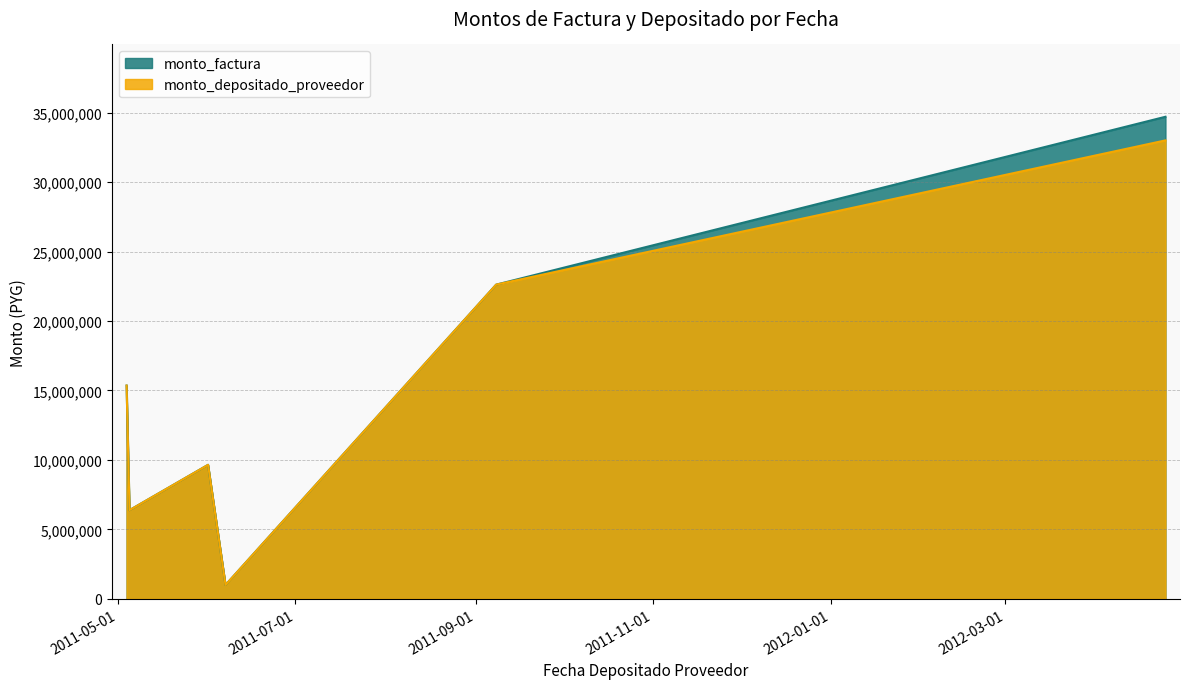

Where is the first local minimum for monto_depositado_proveedor?

2011-05-05